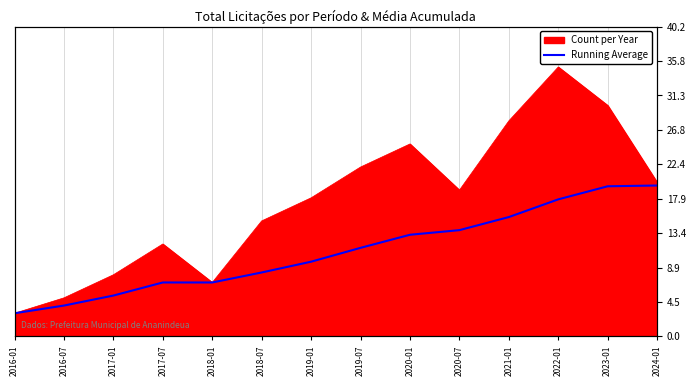

What is the label of the 7th point from the right?

2019-07